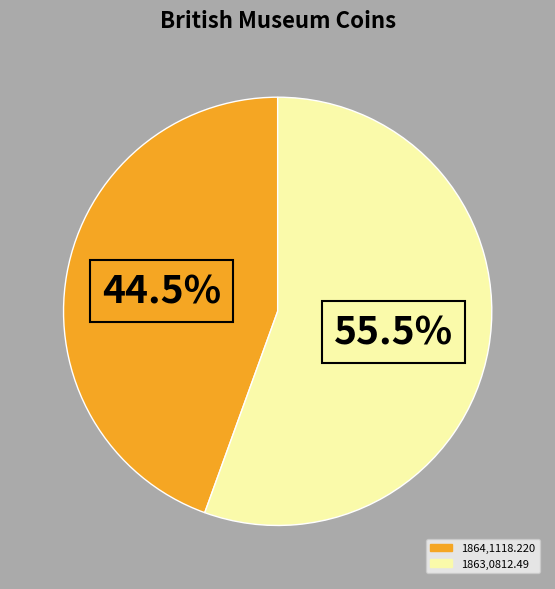

Rank the categories by value from lowest to highest.

1864,1118.220, 1863,0812.49